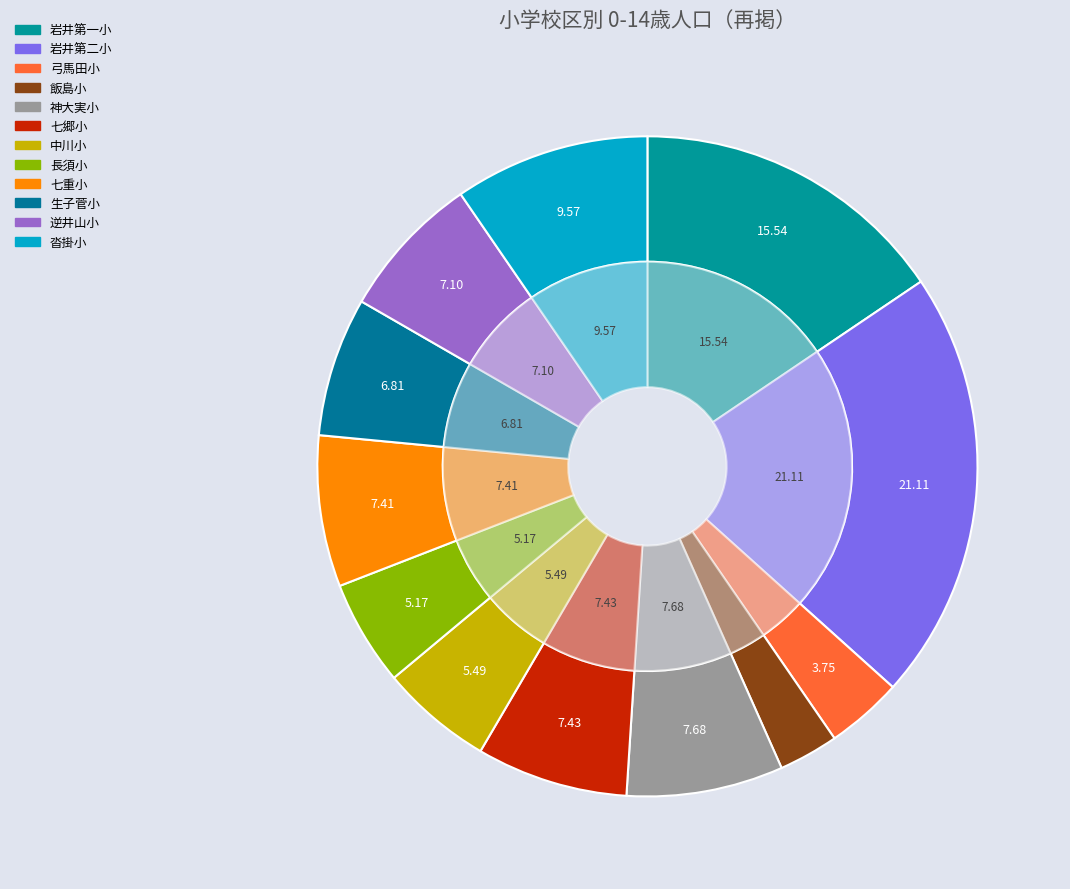

To the nearest percent, what portion does 長須小 represent?

5%